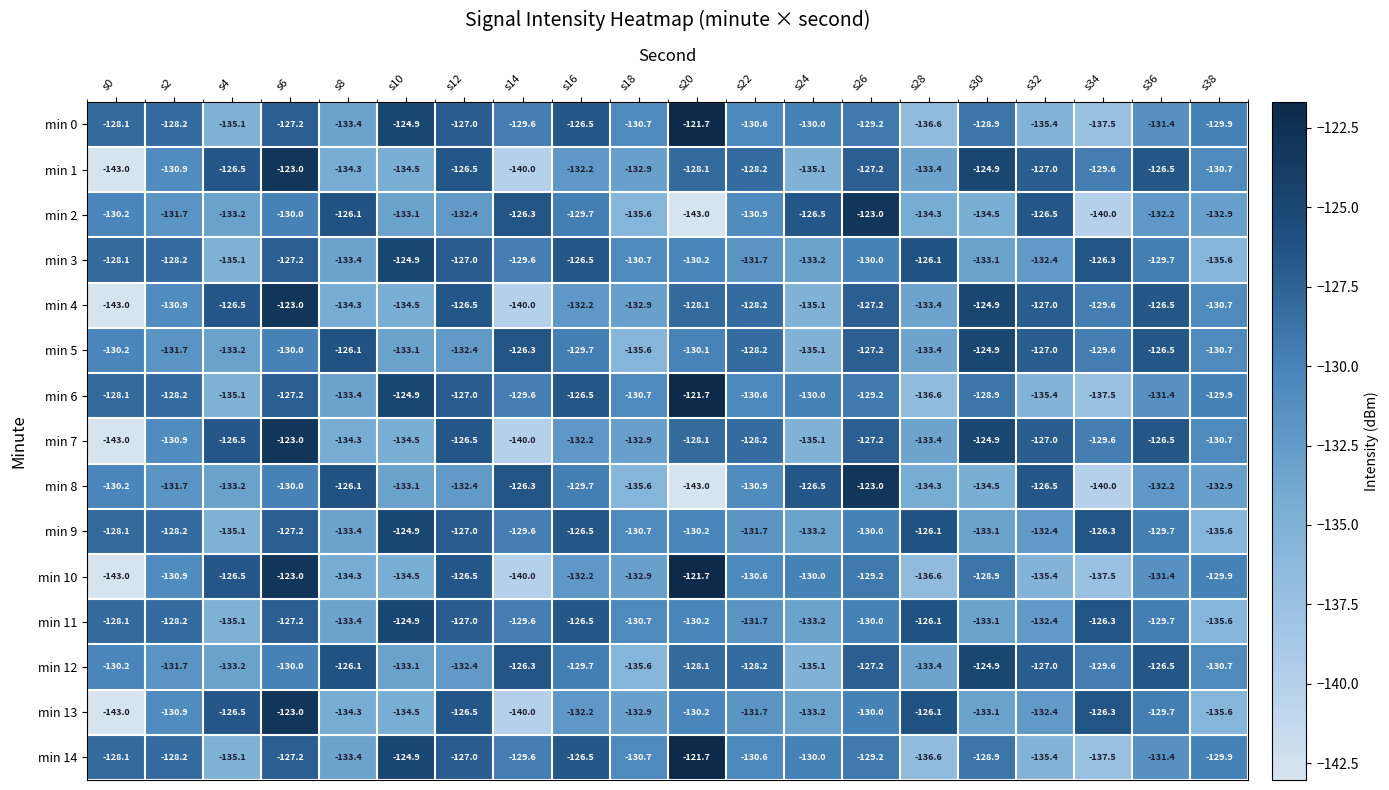

Rank the categories by min 0 value from highest to lowest.

s20, s10, s16, s12, s6, s0, s2, s30, s26, s14, s38, s24, s22, s18, s36, s8, s4, s32, s28, s34